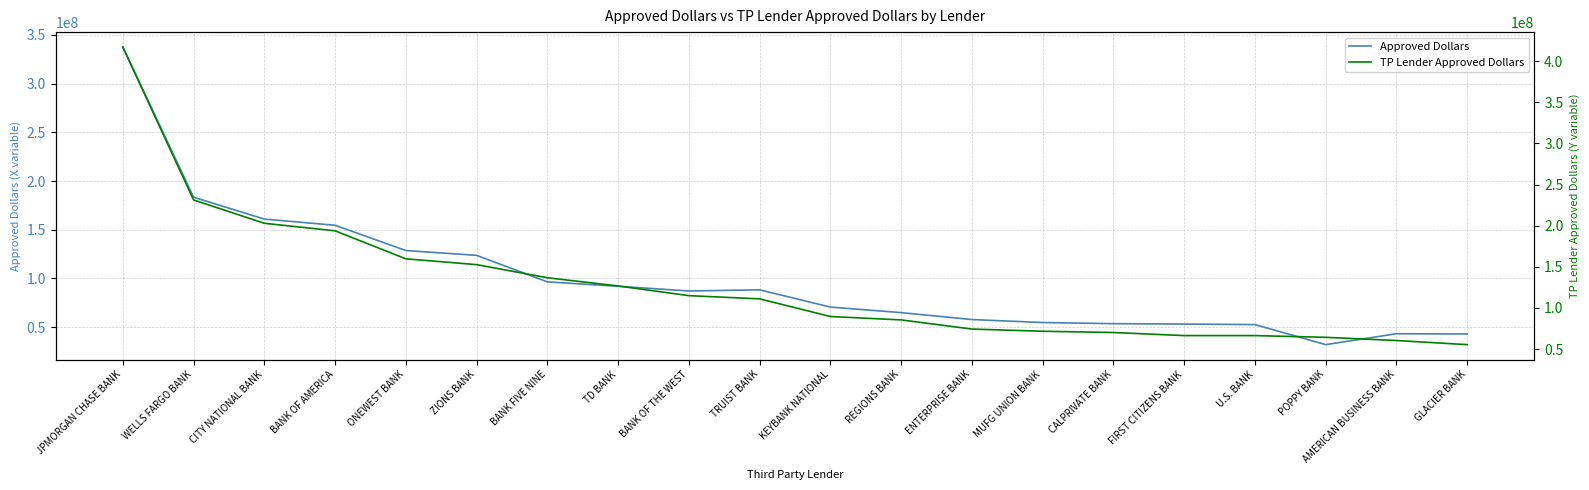

What is the sum of the TP Lender Approved Dollars values at TRUIST BANK and POPPY BANK?

175219208.0